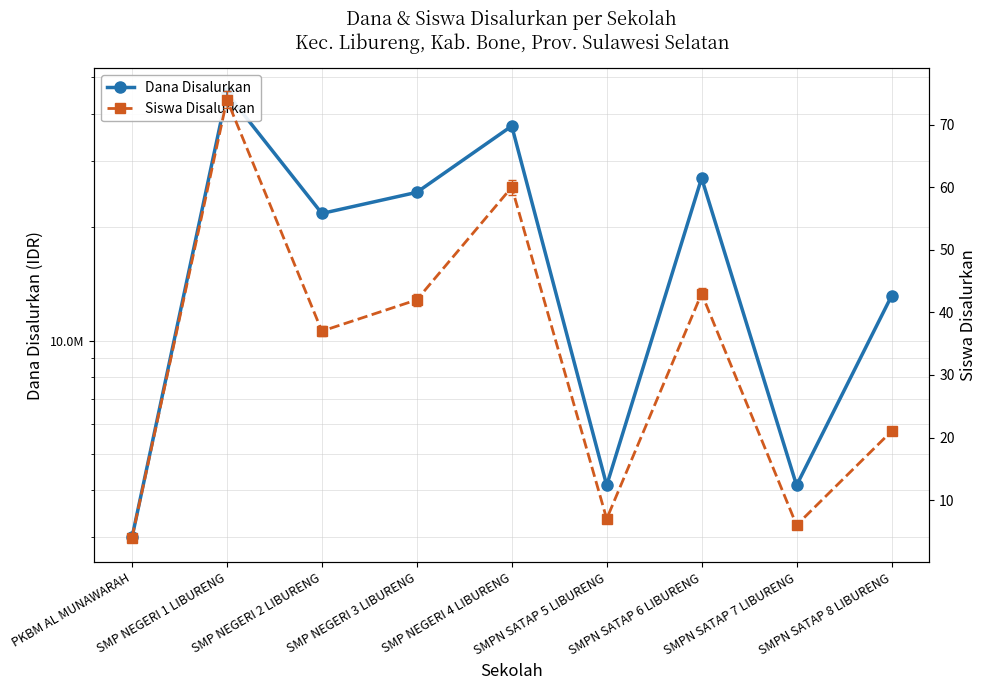

What are all the series names shown in the legend?

Dana Disalurkan, Siswa Disalurkan